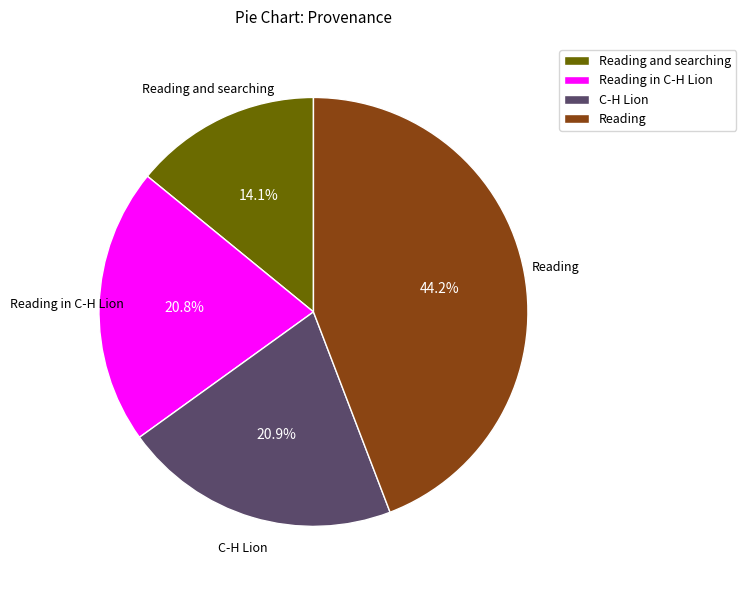

What is the smallest slice in the pie chart?

Reading and searching